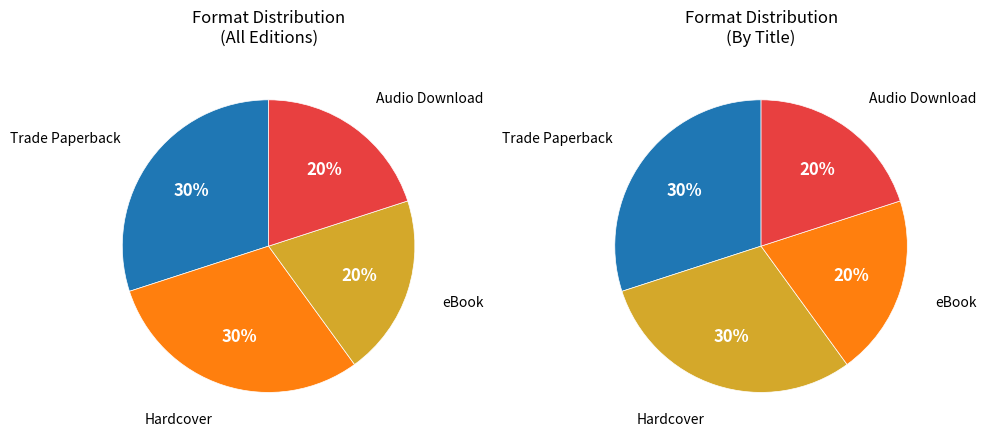

To the nearest percent, what percentage of the pie is Trade Paperback?

30%